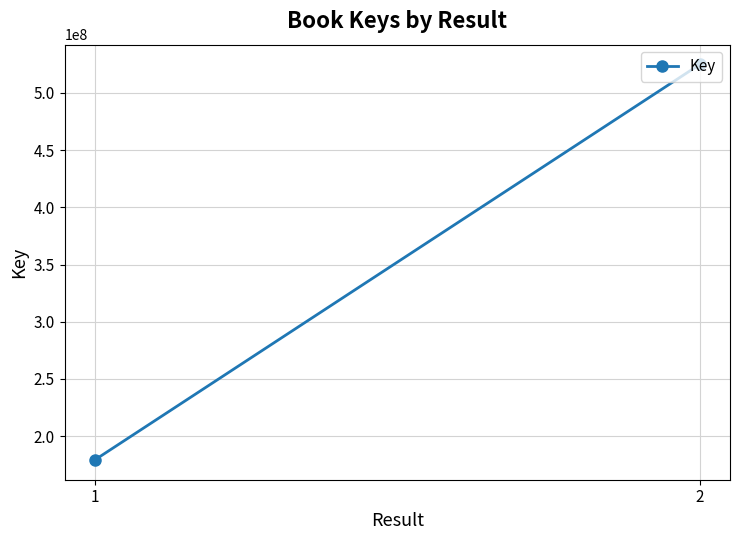

What is the sum of the values at 2 and 1?

704119835